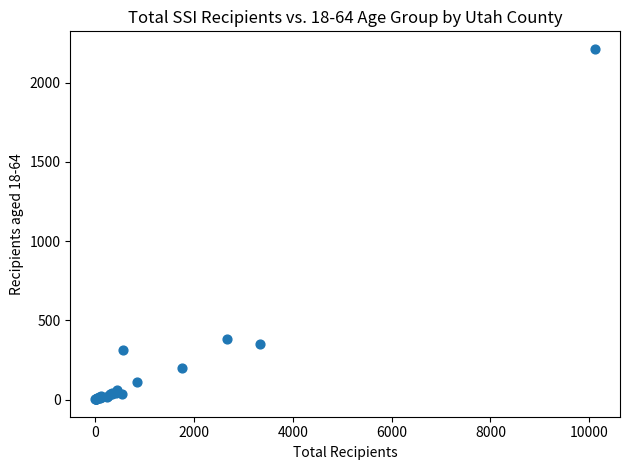

What Y value in the scatter plot is closest to 1107?

379